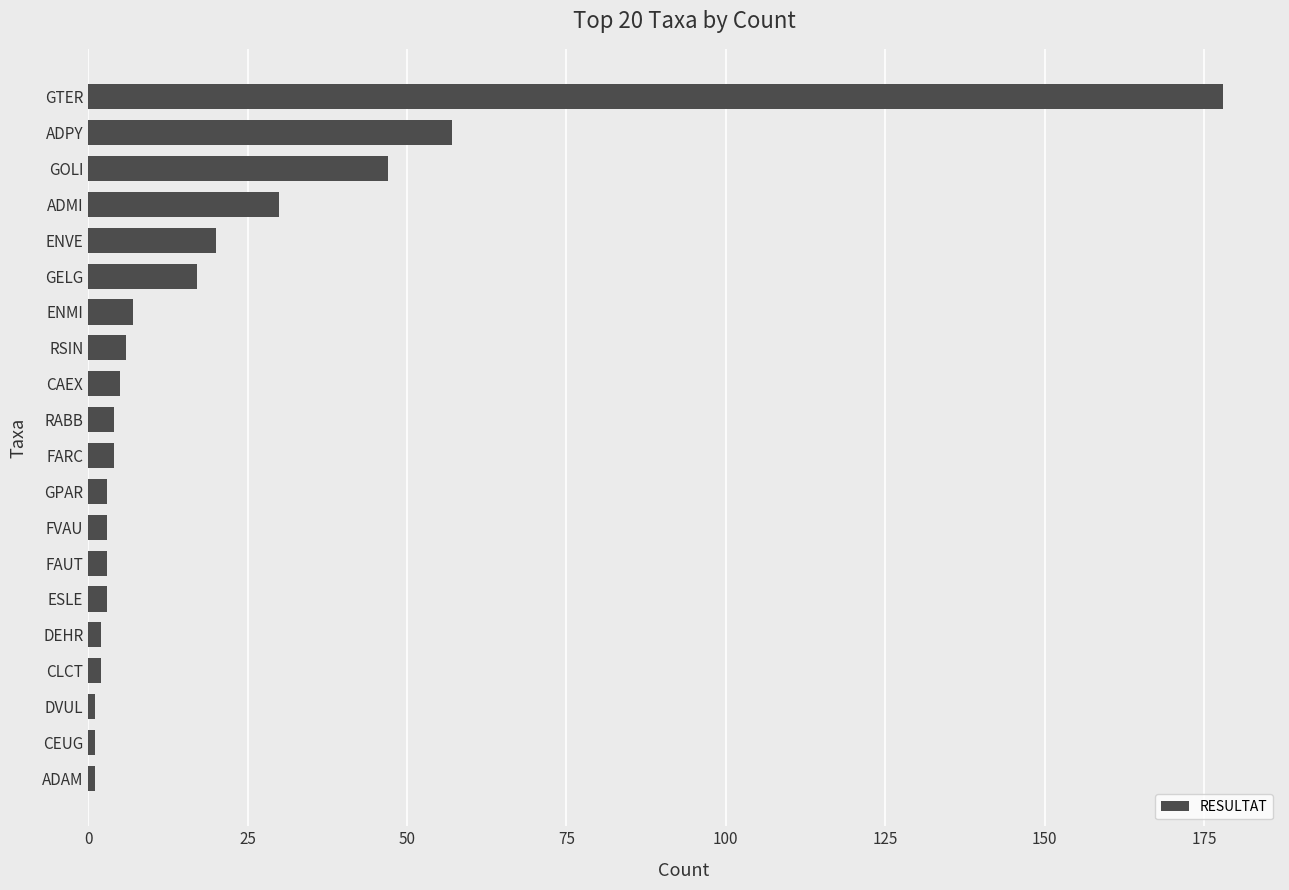

Approximately how many times larger is the value at ADMI compared to RSIN?

5.0